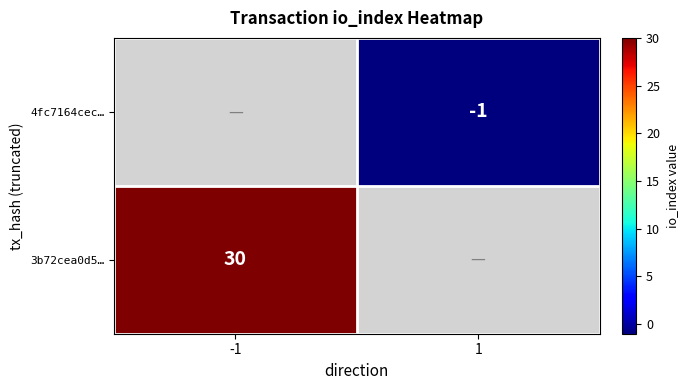

Is the value of 3b72cea0d5… at -1 greater than the value of 4fc7164cec… at 1?

Yes